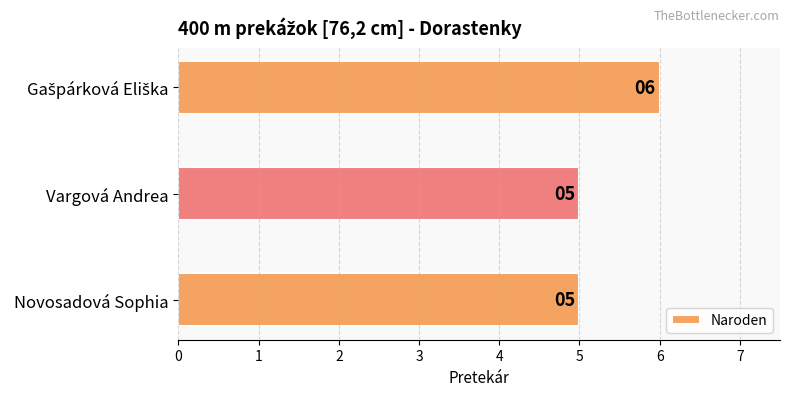

Are the bars horizontal?

Yes